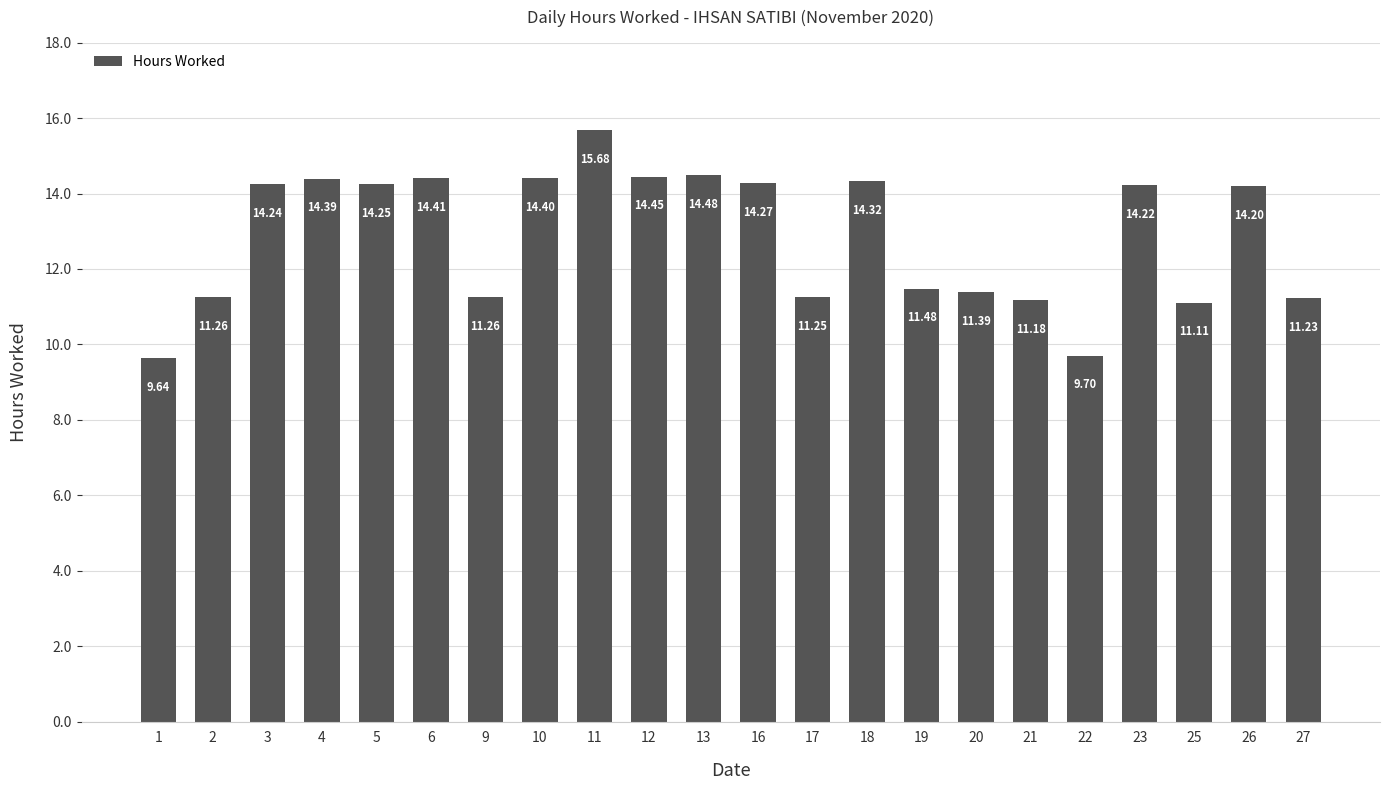

How many values are below 14?

10